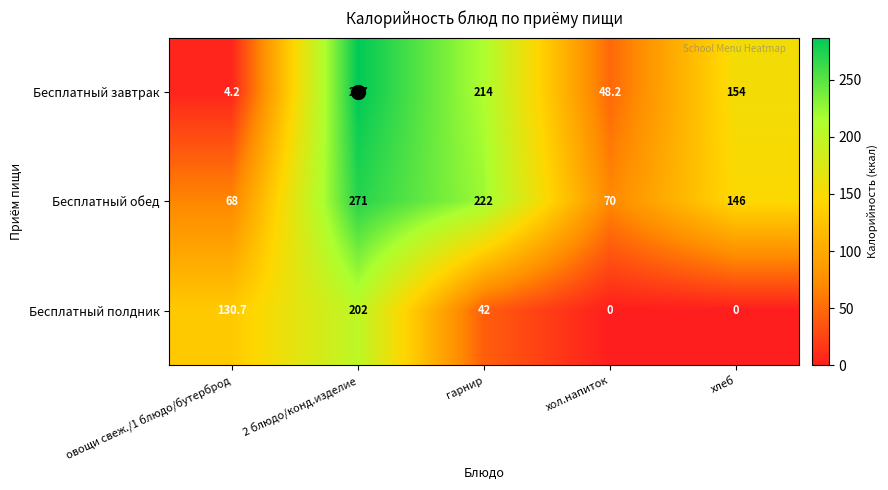

Rank the series by their average value, from highest to lowest.

Бесплатный обед, Бесплатный завтрак, Бесплатный полдник